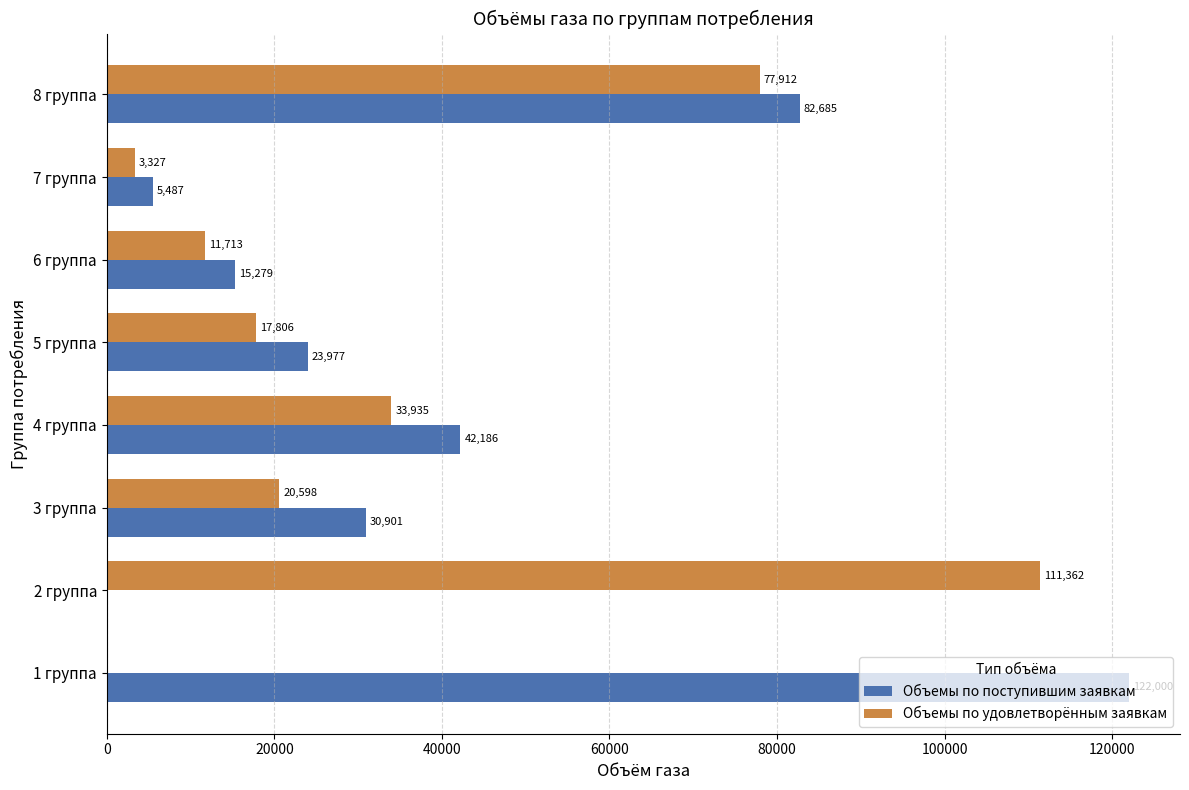

At which category is the sum across all series the highest?

8 группа